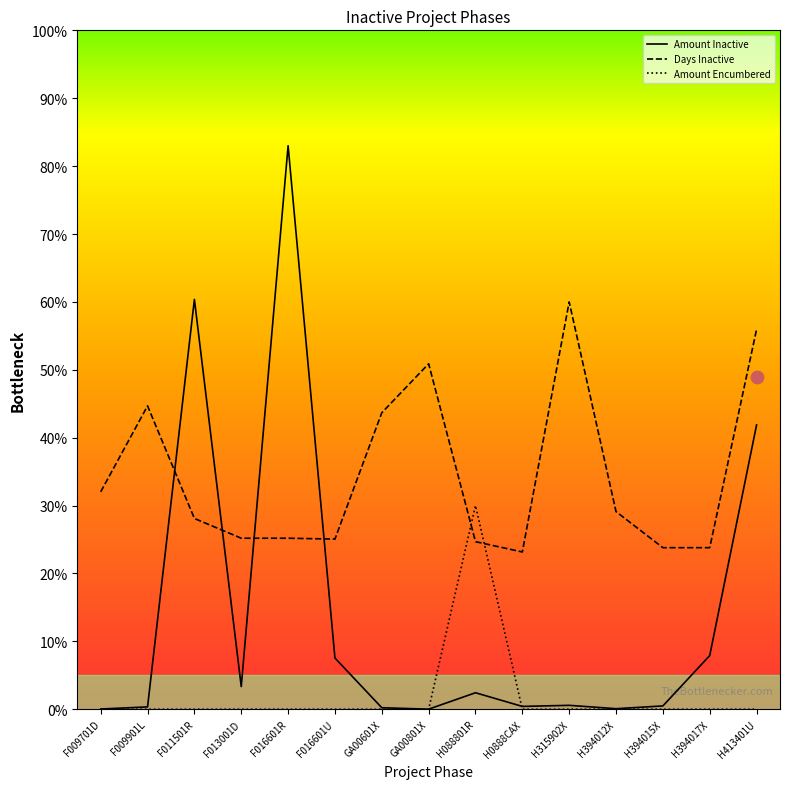

At which category is the sum across all series the highest?

F016601R